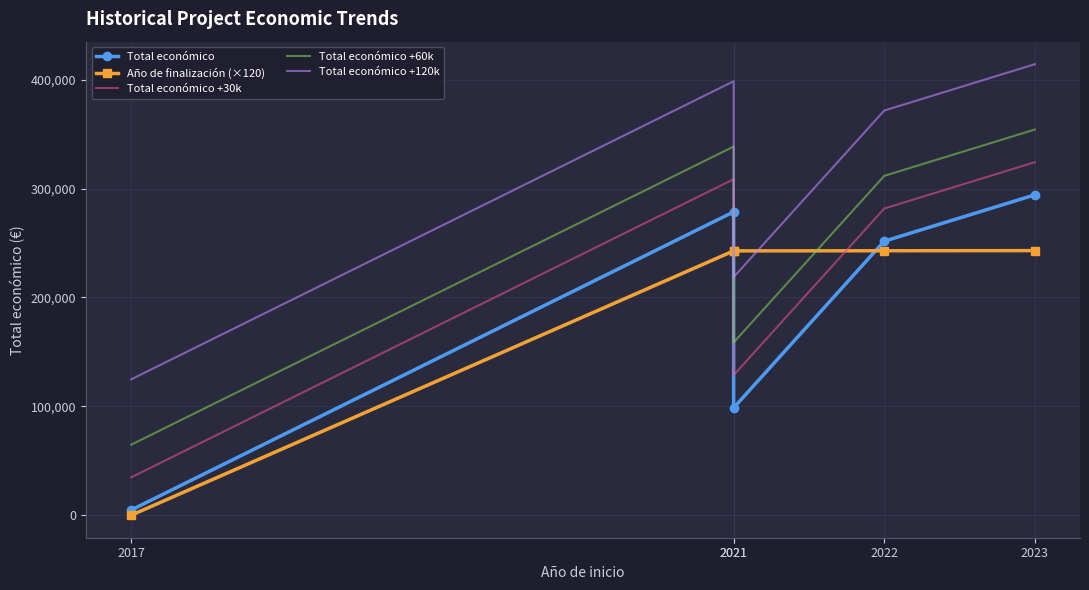

What is the value of the Total económico +60k point at the 2nd from the left?

338602